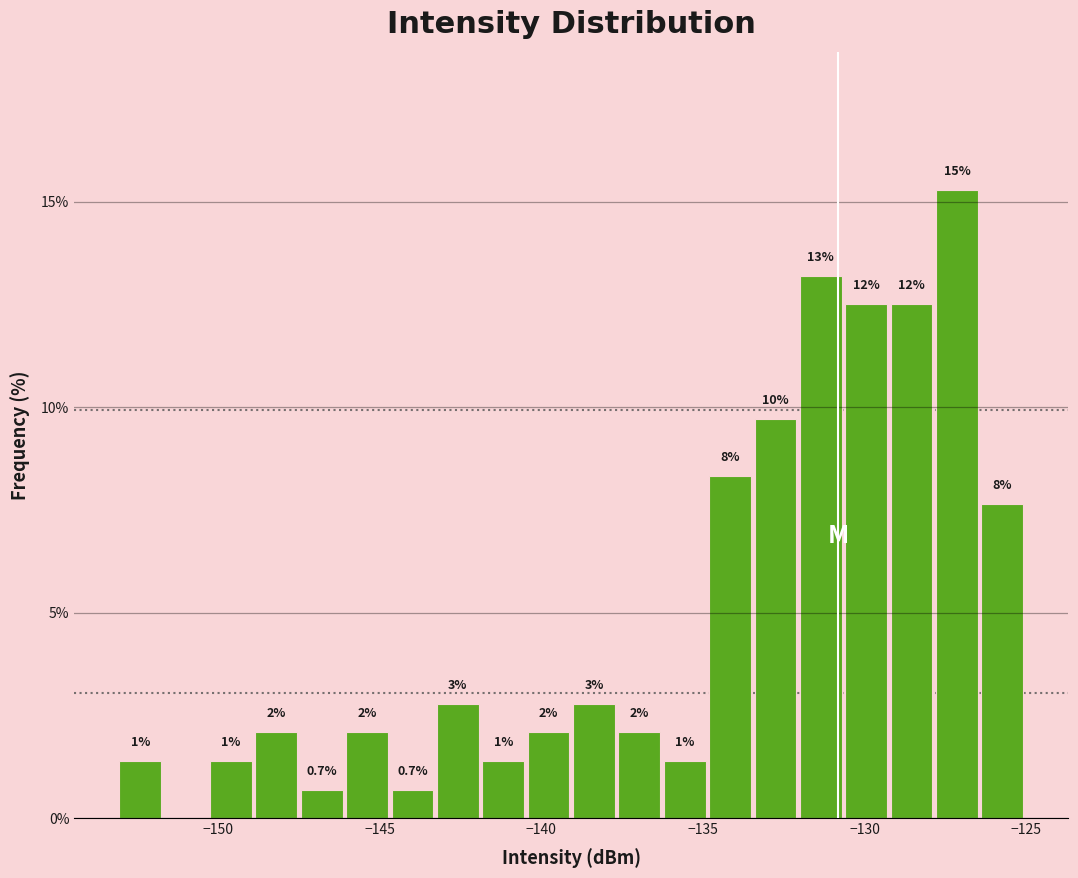

Read against the x-axis, roughly where is the centre of the tallest bar?

-127.0